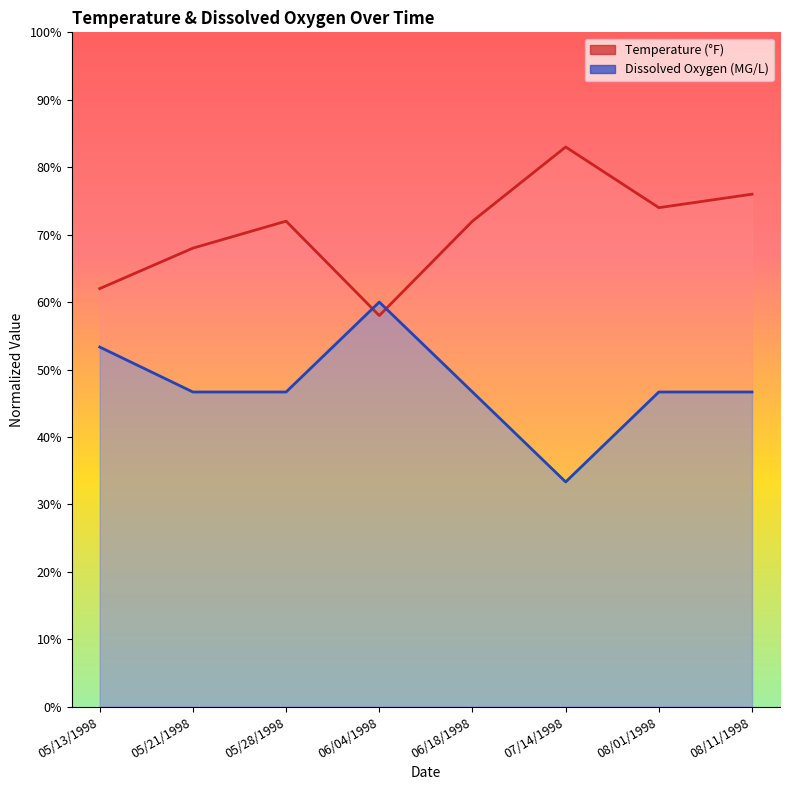

What are all the series names shown in the legend?

Temperature, Dissolved Oxygen